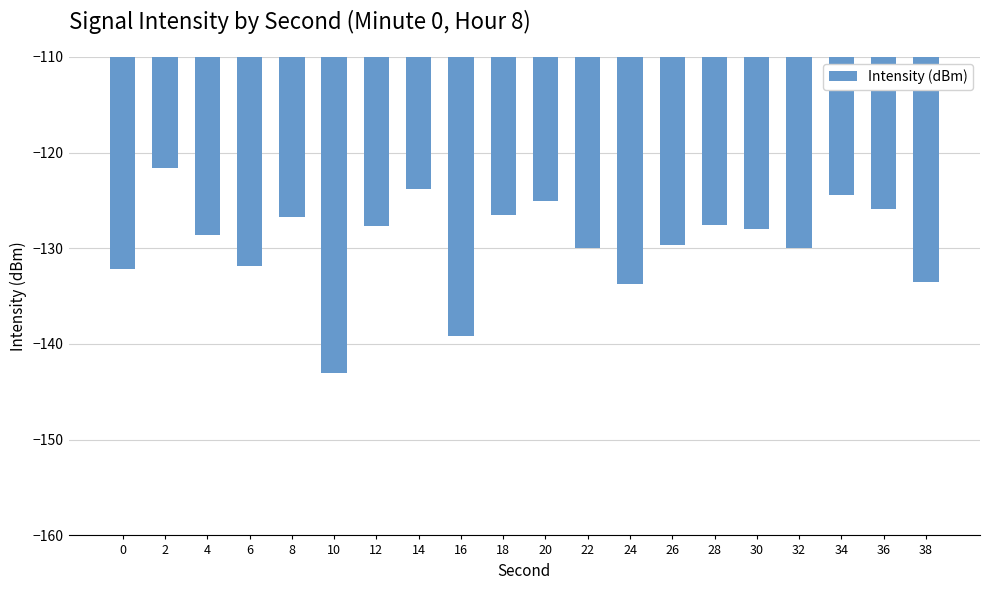

What is the difference between the maximum and minimum values?

21.4